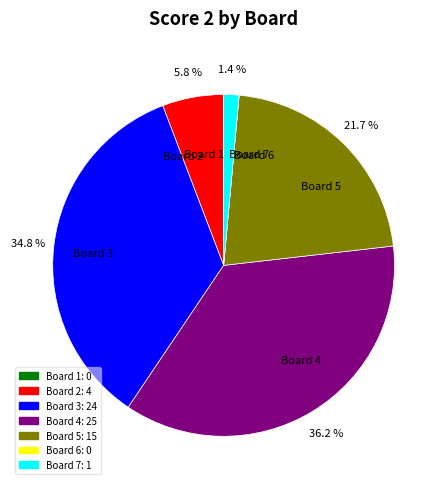

Does Board 3 account for over 50% of the chart?

No